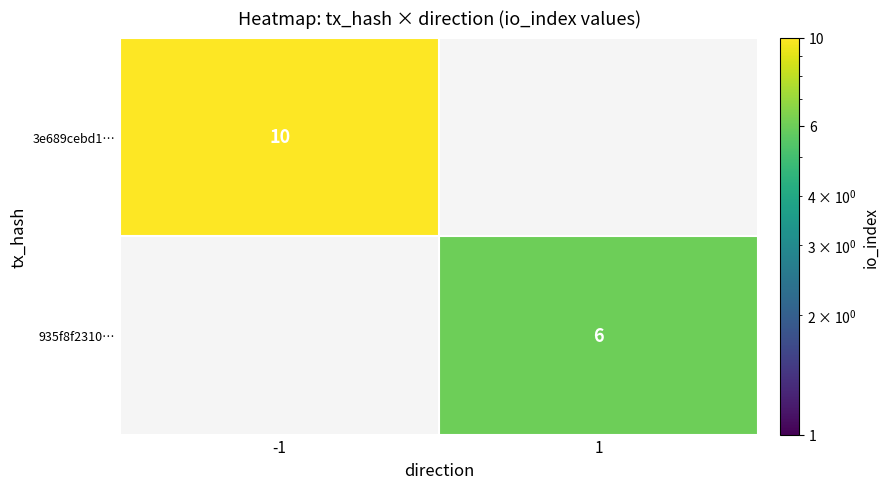

What is the difference between the highest and lowest values at -1?

10